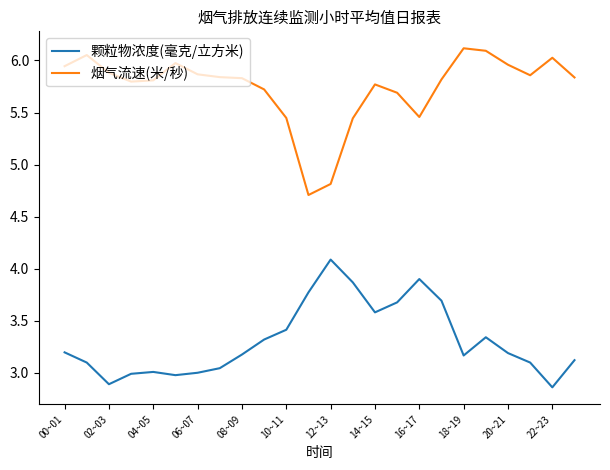

What is the difference between the maximum and minimum values in the 烟气流速(米/秒) series?

1.4